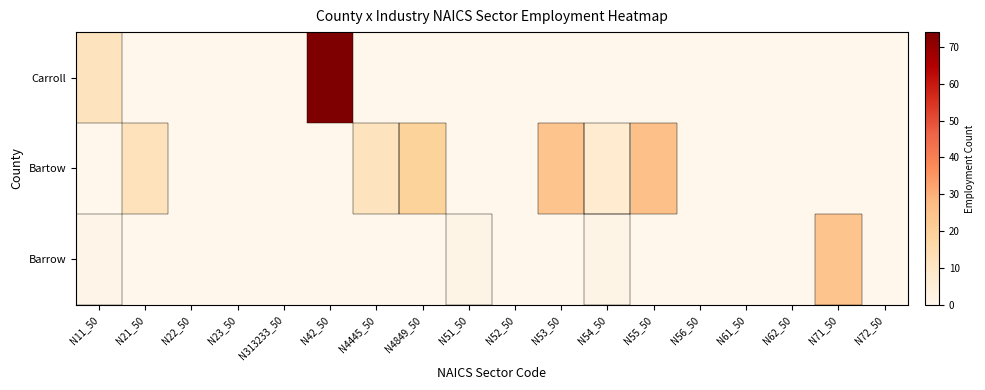

Which category has the lowest value across all series?

N21_50